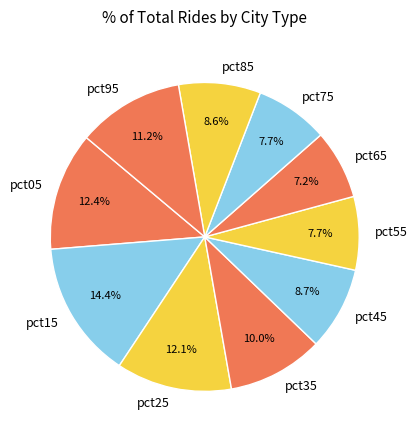

Which slice is the largest?

pct15